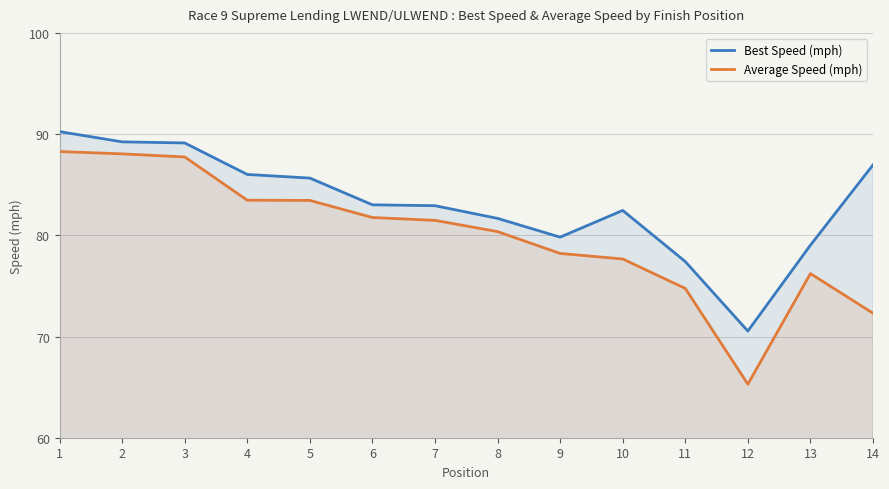

What is the highest value of the Average Speed (mph) series?

88.3